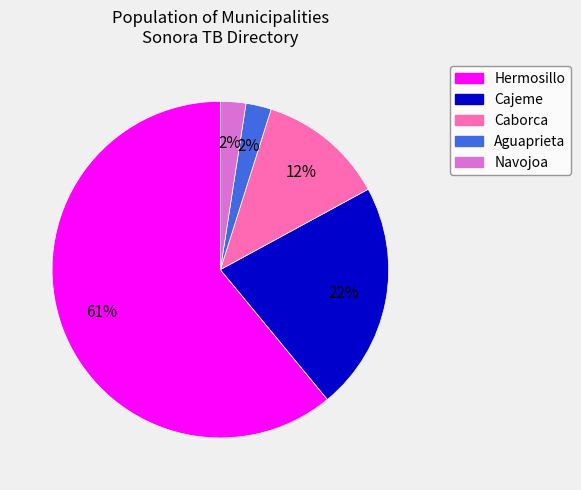

What percentage is the Caborca slice, to the nearest percent?

12%